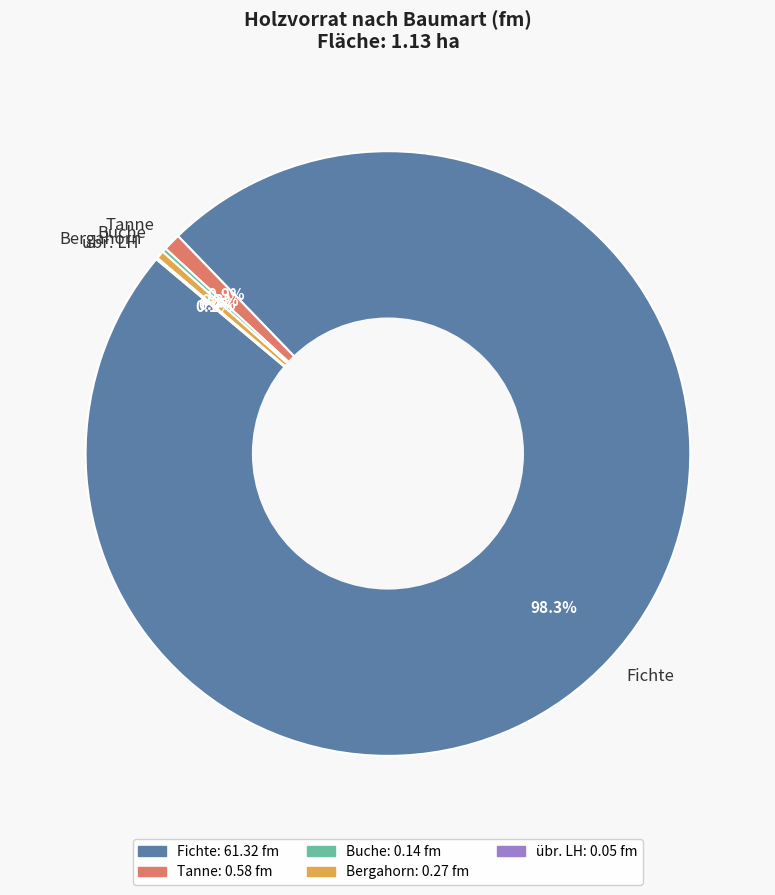

True or false: Fichte accounts for 98% of the total.

True